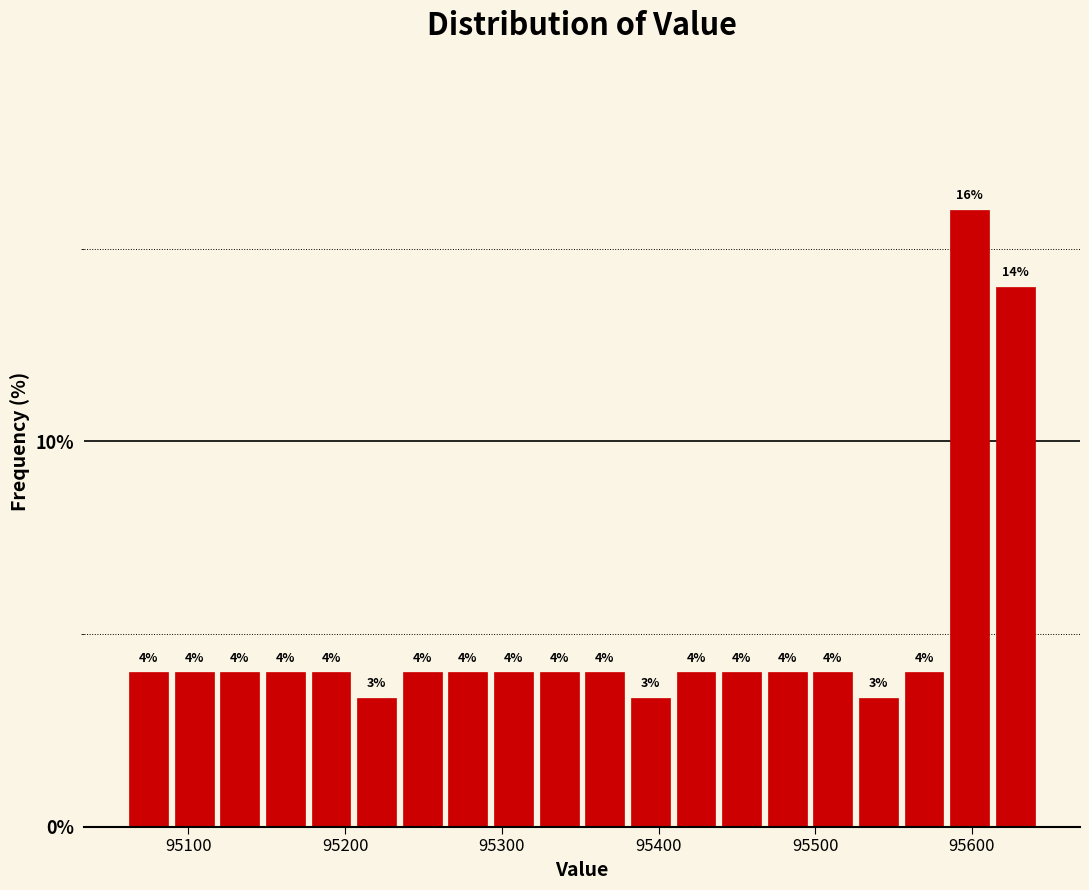

Read against the x-axis, roughly where is the centre of the tallest bar?

95600